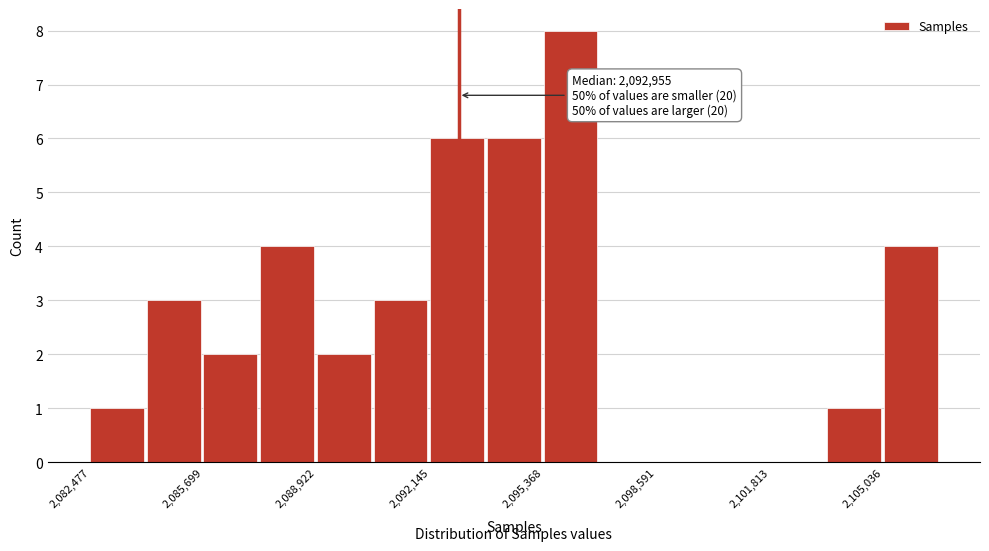

Around what value on the x-axis is the tallest bar? Give the approximate position of its centre, as read against the axis.

2096000